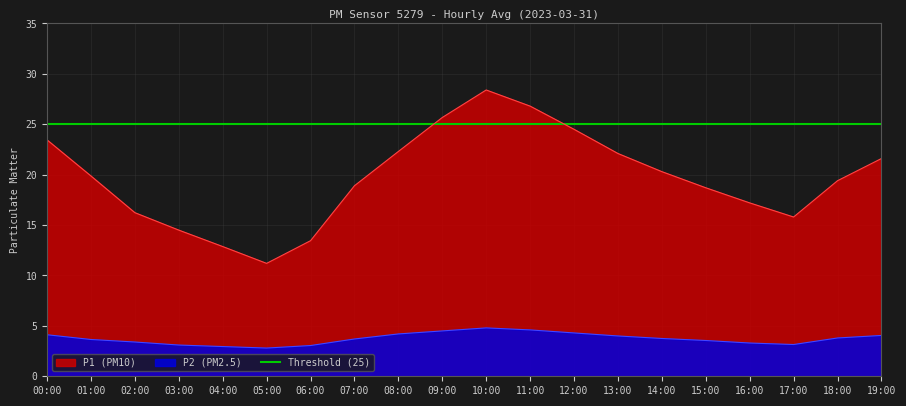

At how many categories does at least one series exceed 20?

9